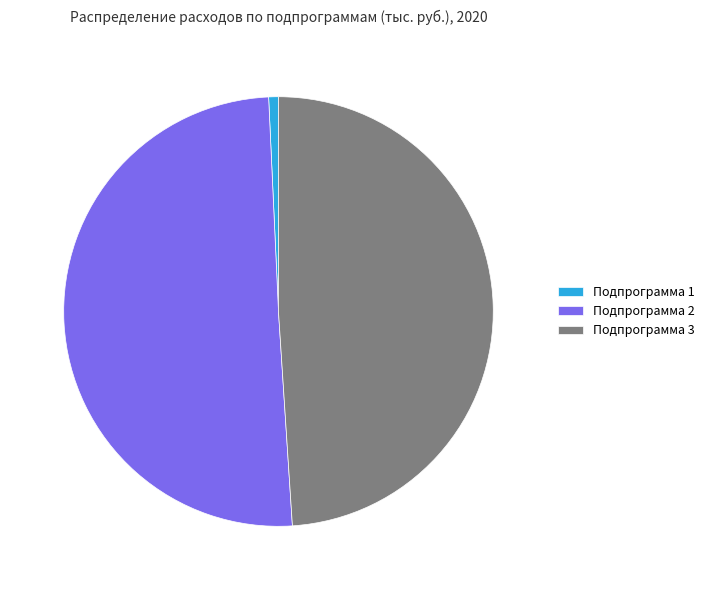

Do Подпрограмма 2 and Подпрограмма 1 together represent more than half of the pie?

Yes